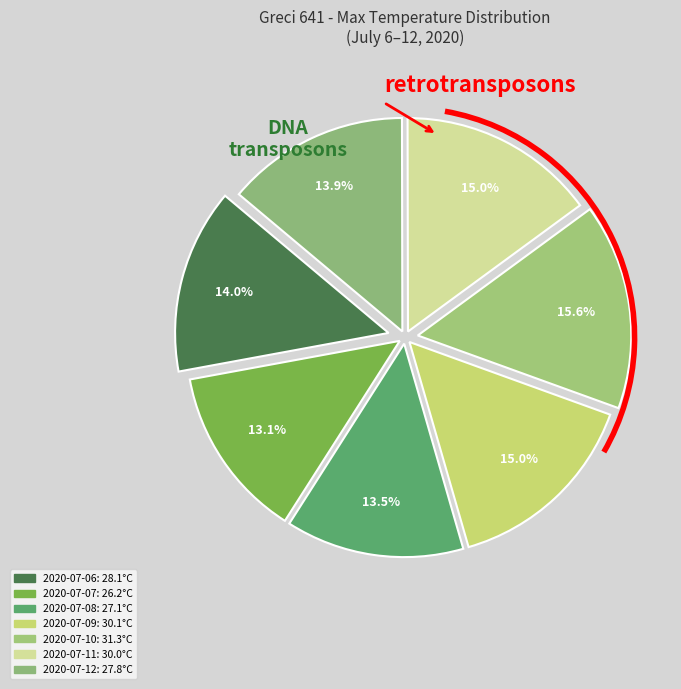

To the nearest percent, what is the difference between the largest and smallest slice percentages?

3%